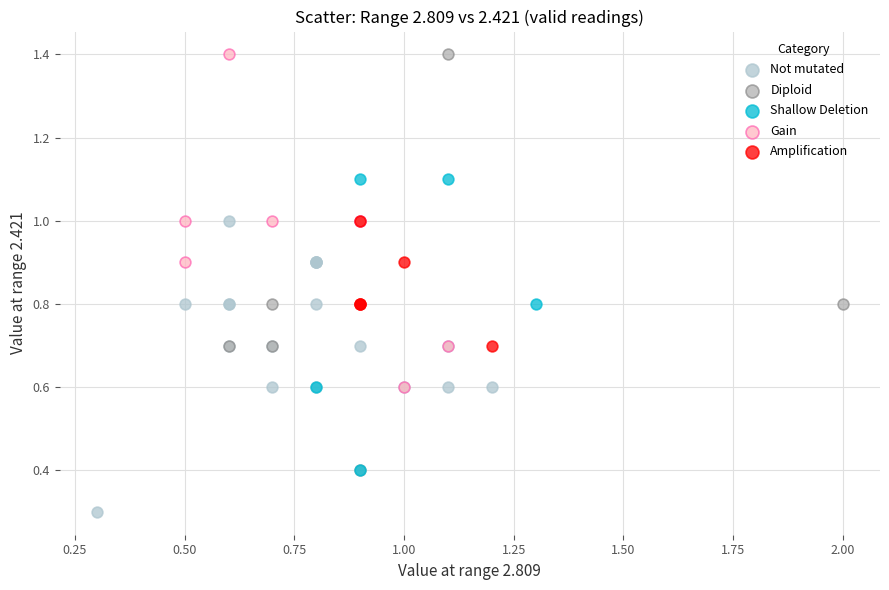

What are all the series names shown in the legend?

Not mutated, Diploid, Shallow Deletion, Gain, Amplification